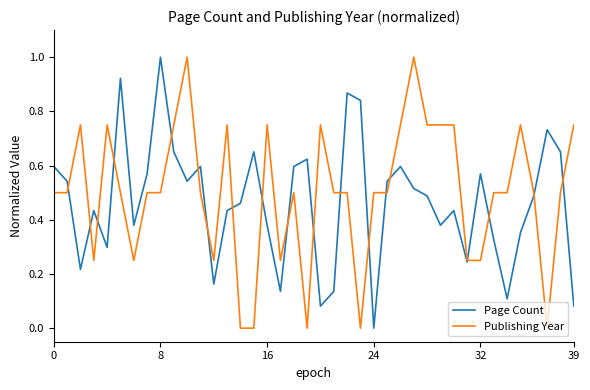

Reading left to right, list all the values displayed in this chart.

Page Count: 0.6	0.5	0.2	0.4	0.3	0.9	0.4	0.6	1.0	0.7	0.5	0.6	0.2	0.4	0.5	0.7	0.4	0.1	0.6	0.6	0.1	0.1	0.9	0.8	0.0	0.5	0.6	0.5	0.5	0.4	0.4	0.2	0.6	0.3	0.1	0.4	0.5	0.7	0.7	0.1
Publishing Year: 0.5	0.5	0.8	0.2	0.8	0.5	0.2	0.5	0.5	0.8	1.0	0.5	0.2	0.8	0.0	0.0	0.8	0.2	0.5	0.0	0.8	0.5	0.5	0.0	0.5	0.5	0.8	1.0	0.8	0.8	0.8	0.2	0.2	0.5	0.5	0.8	0.5	0.0	0.5	0.8